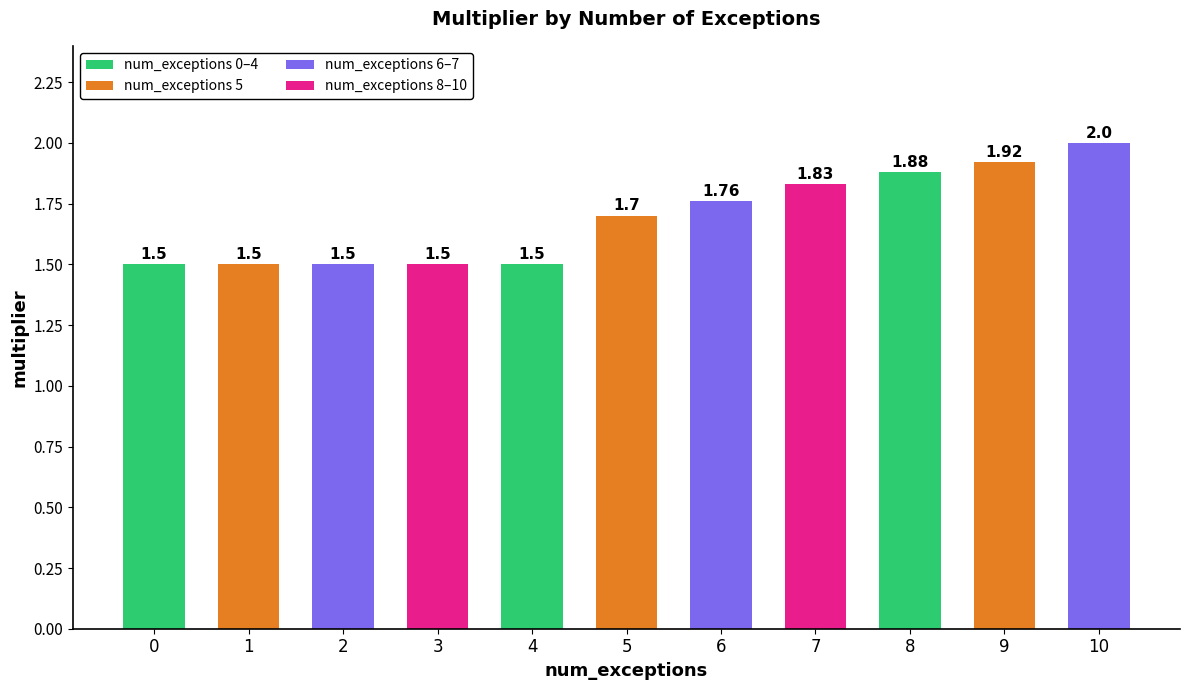

What is the difference between the values at 8 and 1?

0.4